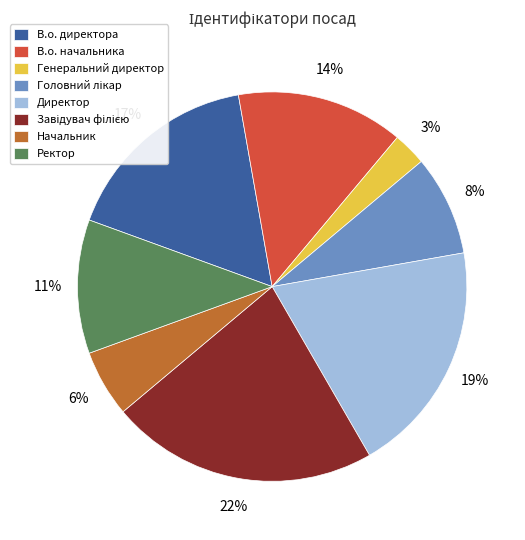

Which category has the smallest portion of the pie?

Генеральний директор